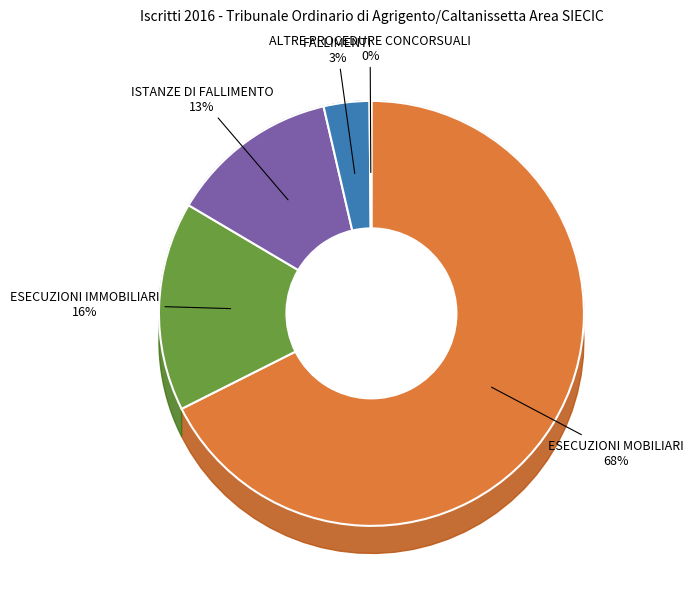

The FALLIMENTI slice represents 3% of the pie. True or false?

True